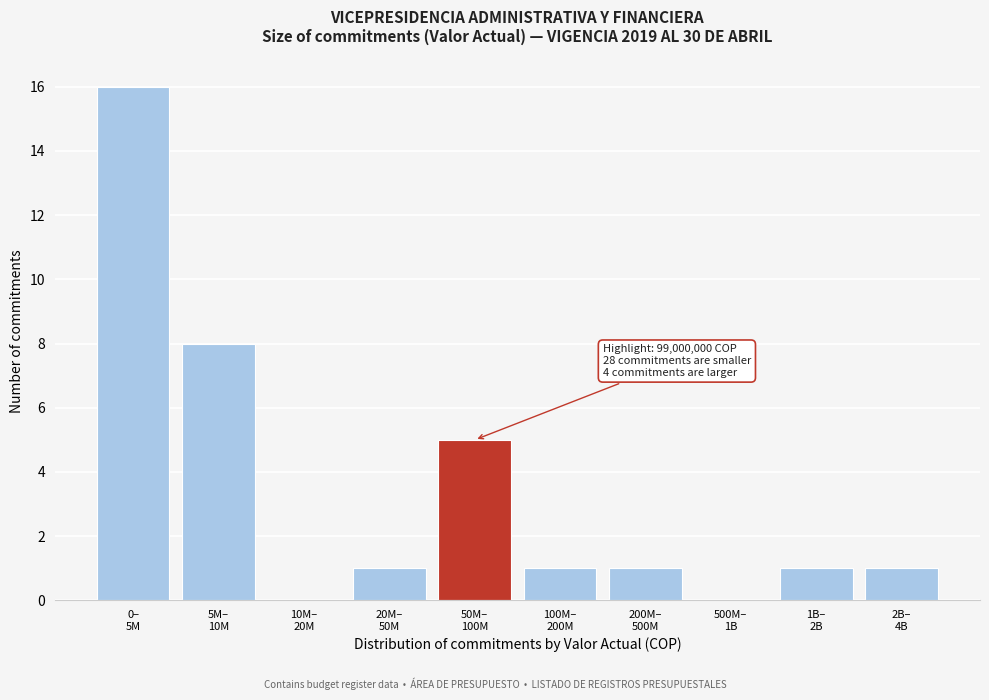

What is the greatest value displayed?

16